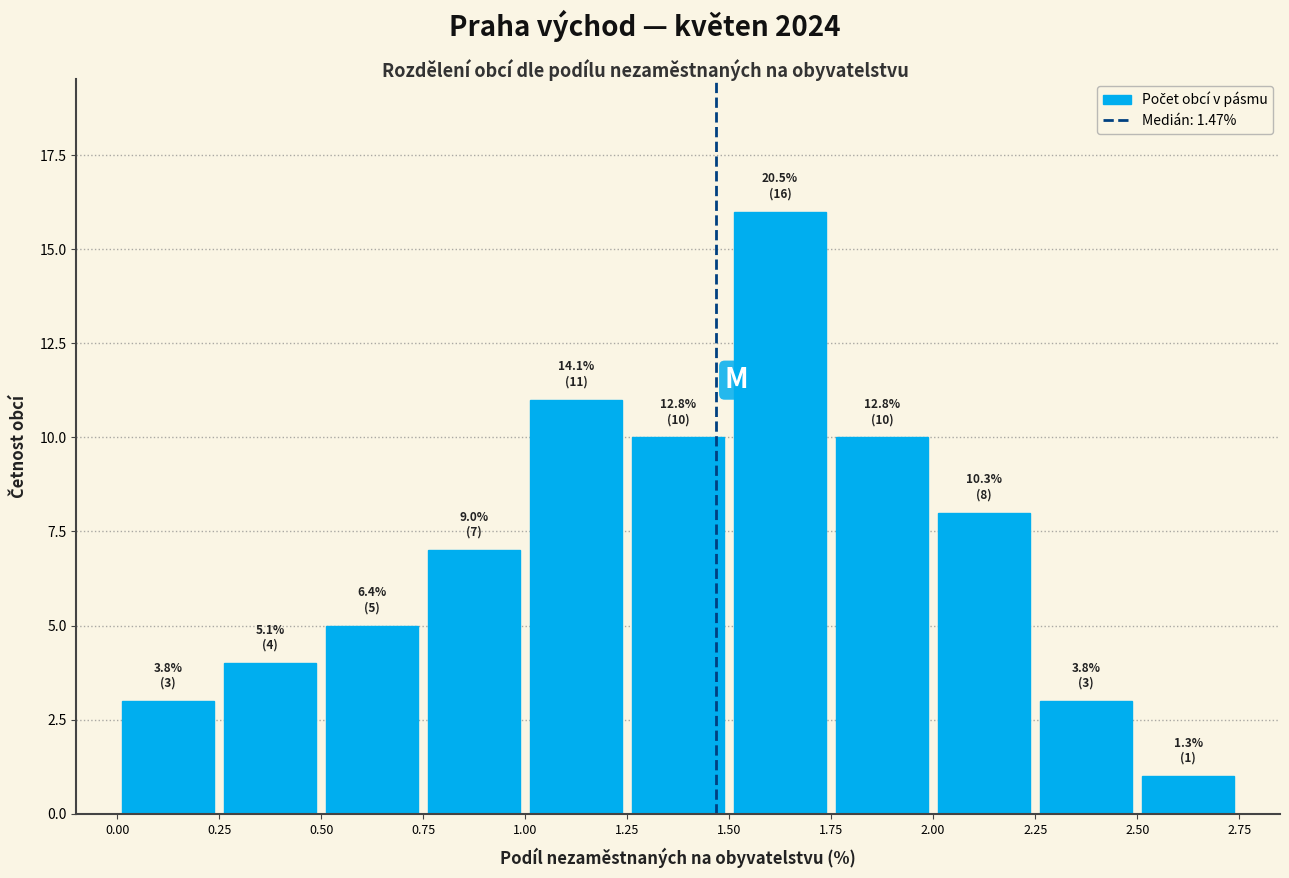

Which range on the x-axis has the tallest bar?

1.50 to 1.75